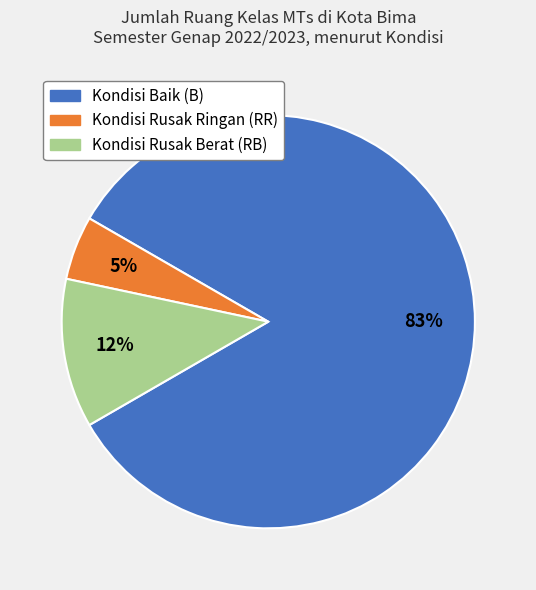

Combined, do Kondisi Rusak Berat (RB) and Kondisi Rusak Ringan (RR) account for over 50%?

No